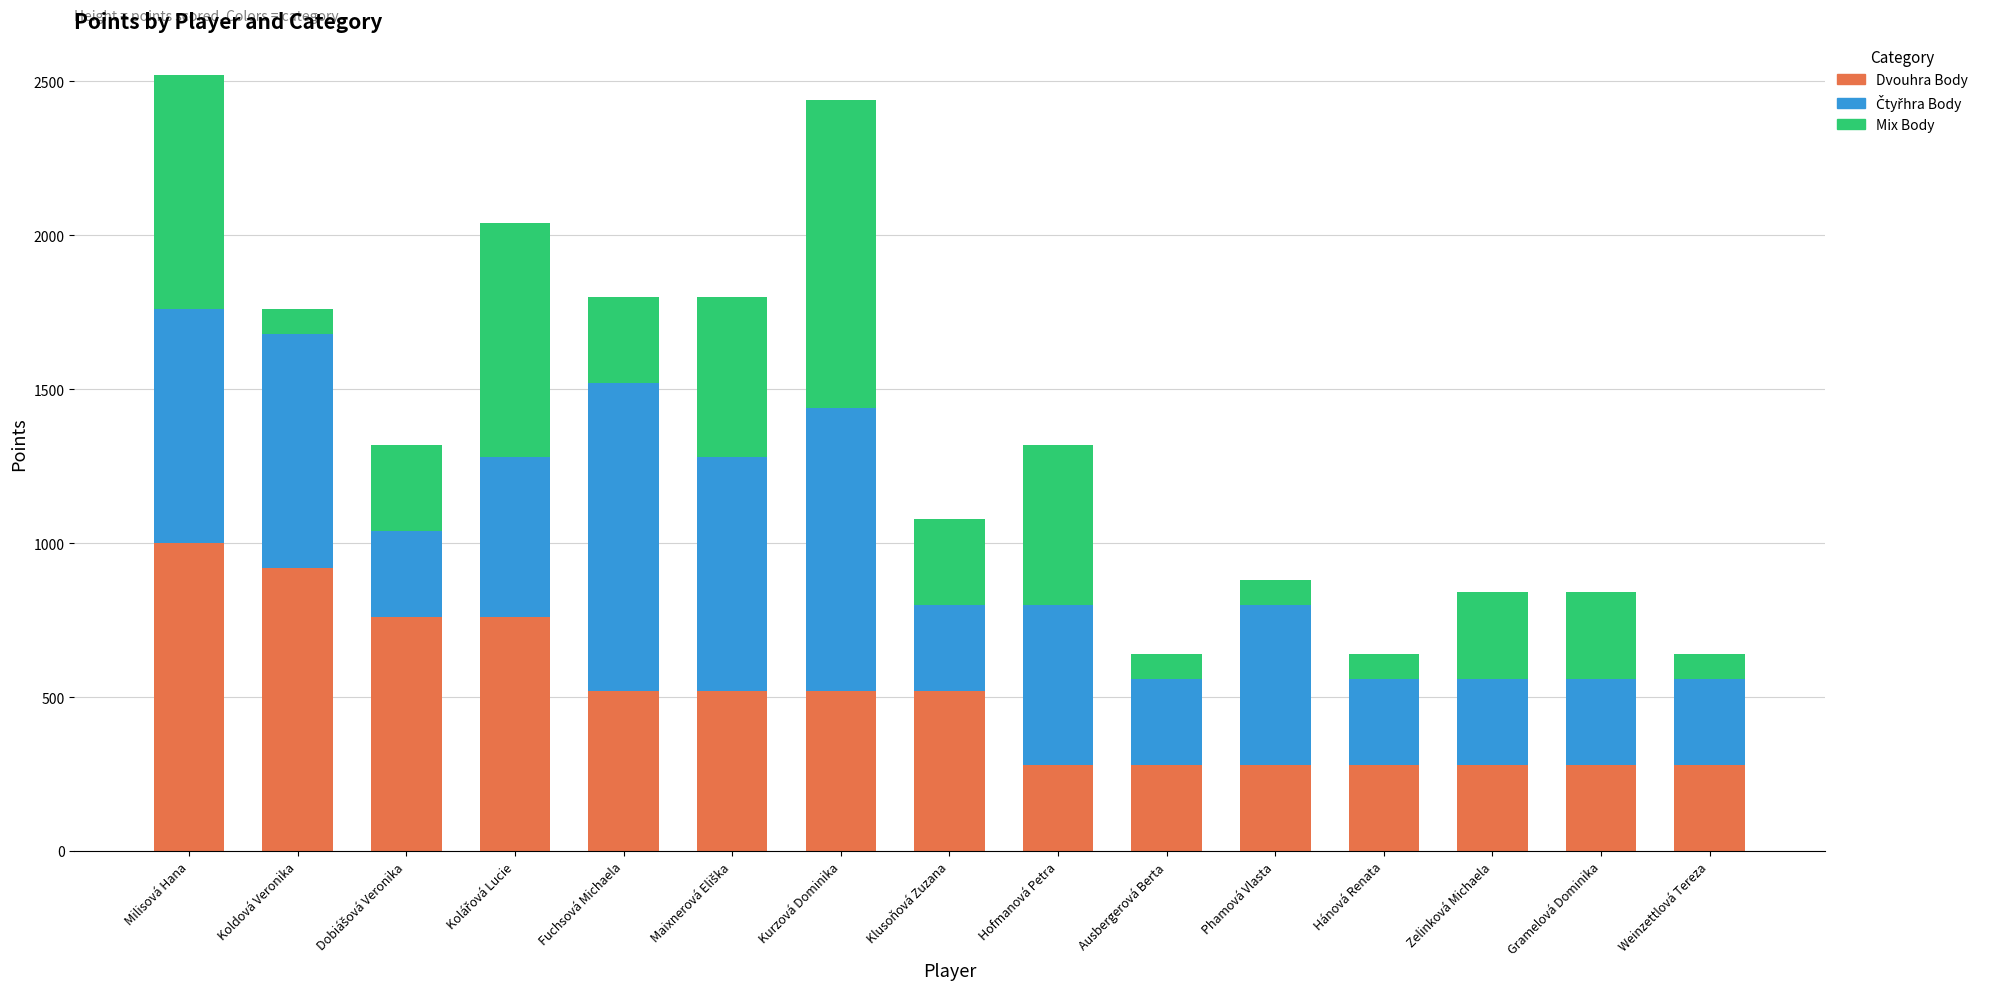

What is the lowest value of the Dvouhra Body series?

280